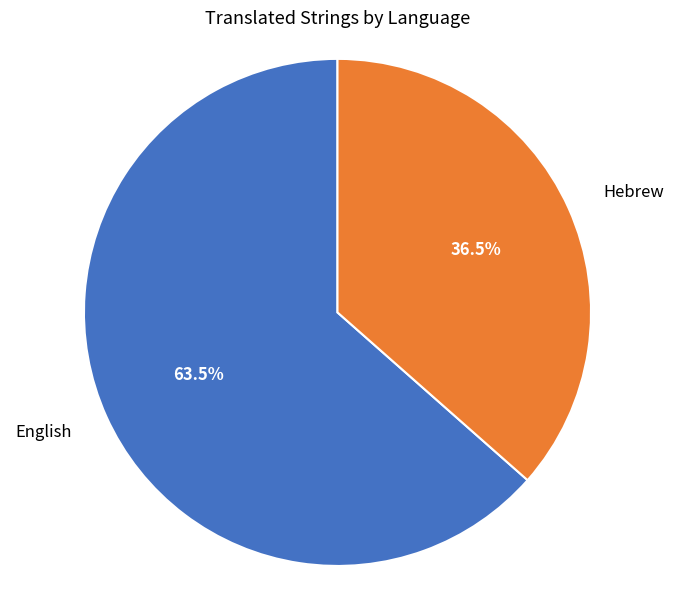

Approximately how many times larger is the value at English compared to Hebrew?

1.7